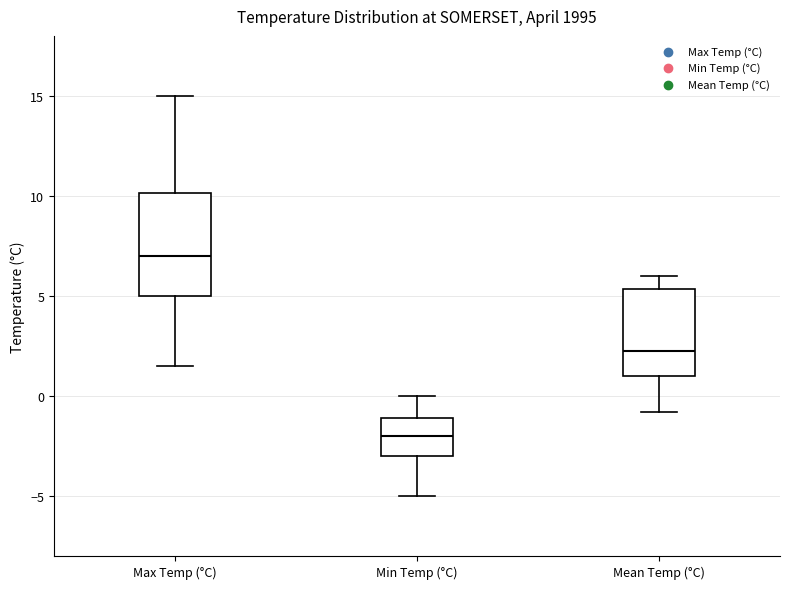

Where does the median line of the box for Mean Temp (°C) sit on the y-axis? The values are not printed on the chart, so give them approximately, as read against the axis.

2.5